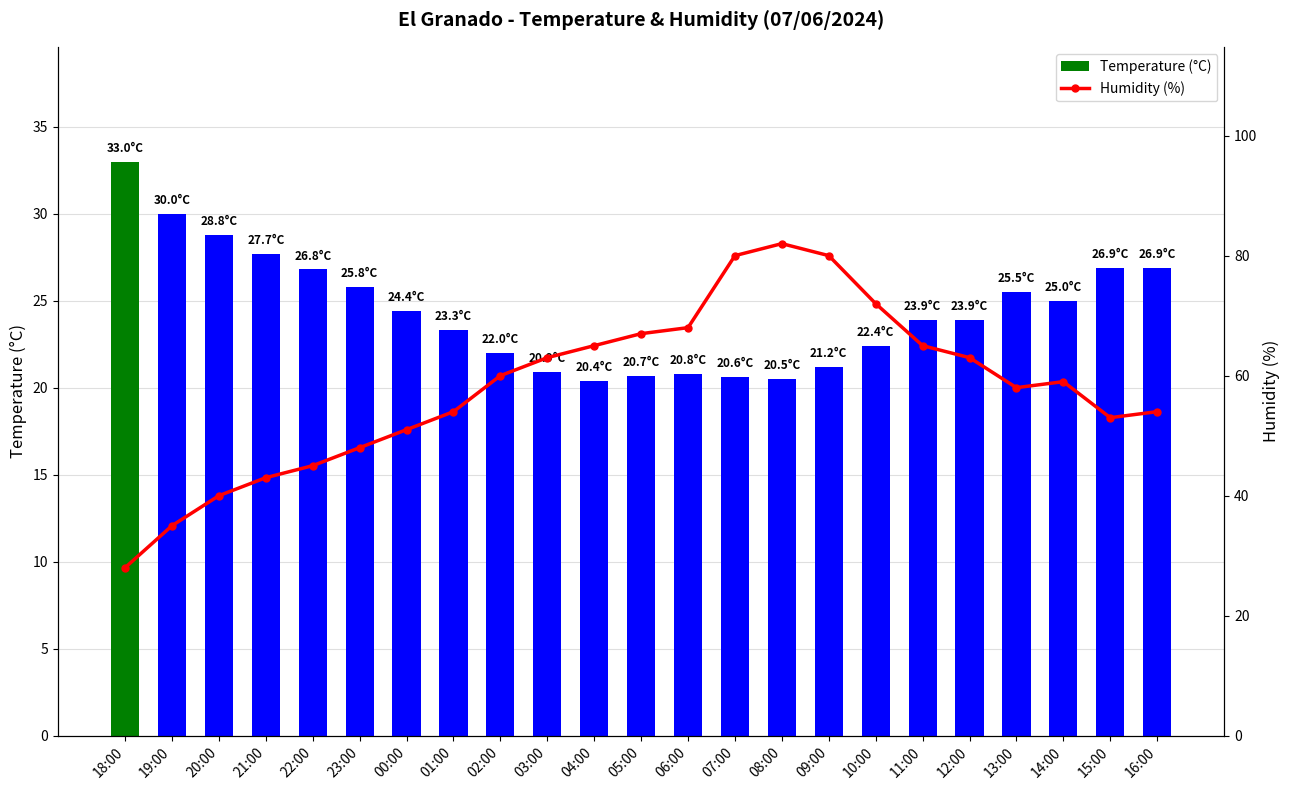

What is the difference between the second highest and second lowest values in the Temperature (°C) series?

9.5